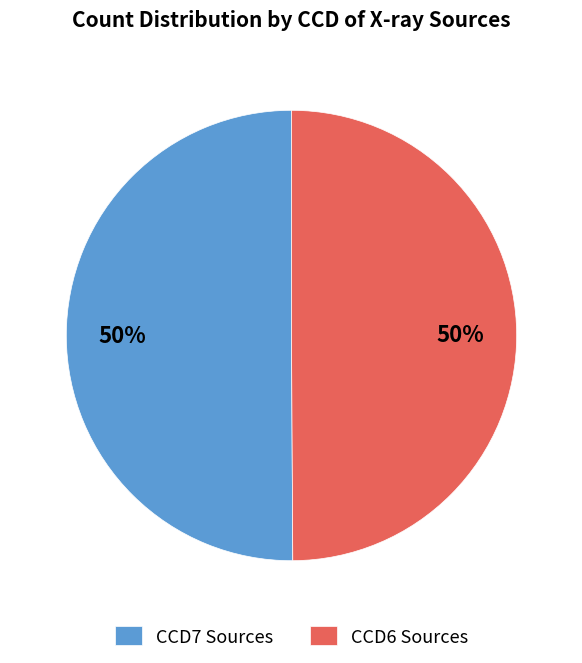

True or false: CCD7 Sources accounts for 50% of the total.

True